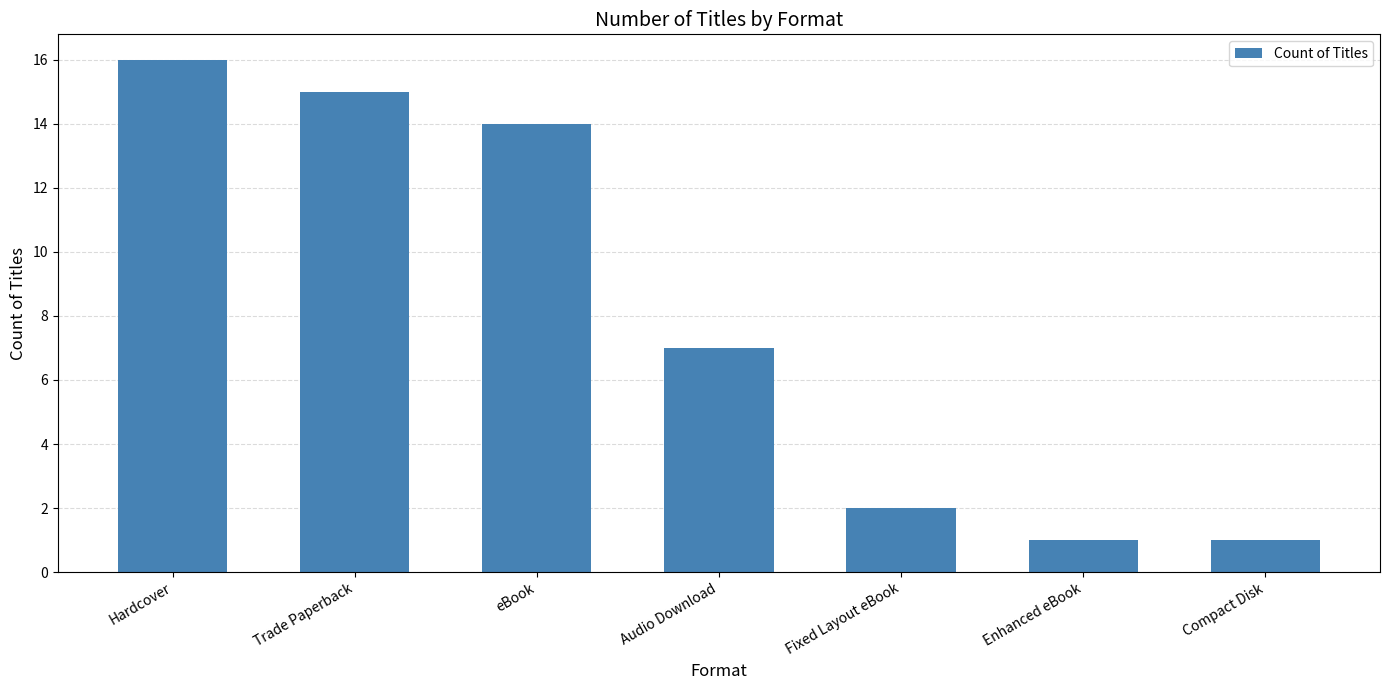

Reading left to right, list all the values displayed in this chart.

Hardcover=16	Trade Paperback=15	eBook=14	Audio Download=7	Fixed Layout eBook=2	Enhanced eBook=1	Compact Disk=1